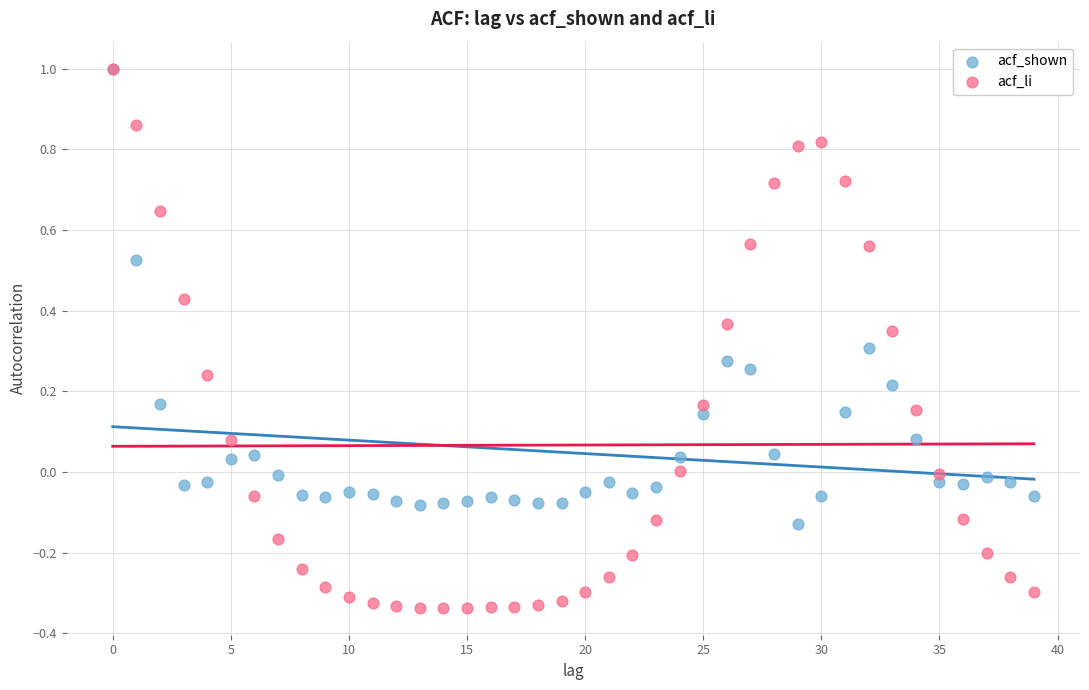

What are all the series names shown in the legend?

acf_shown, acf_li